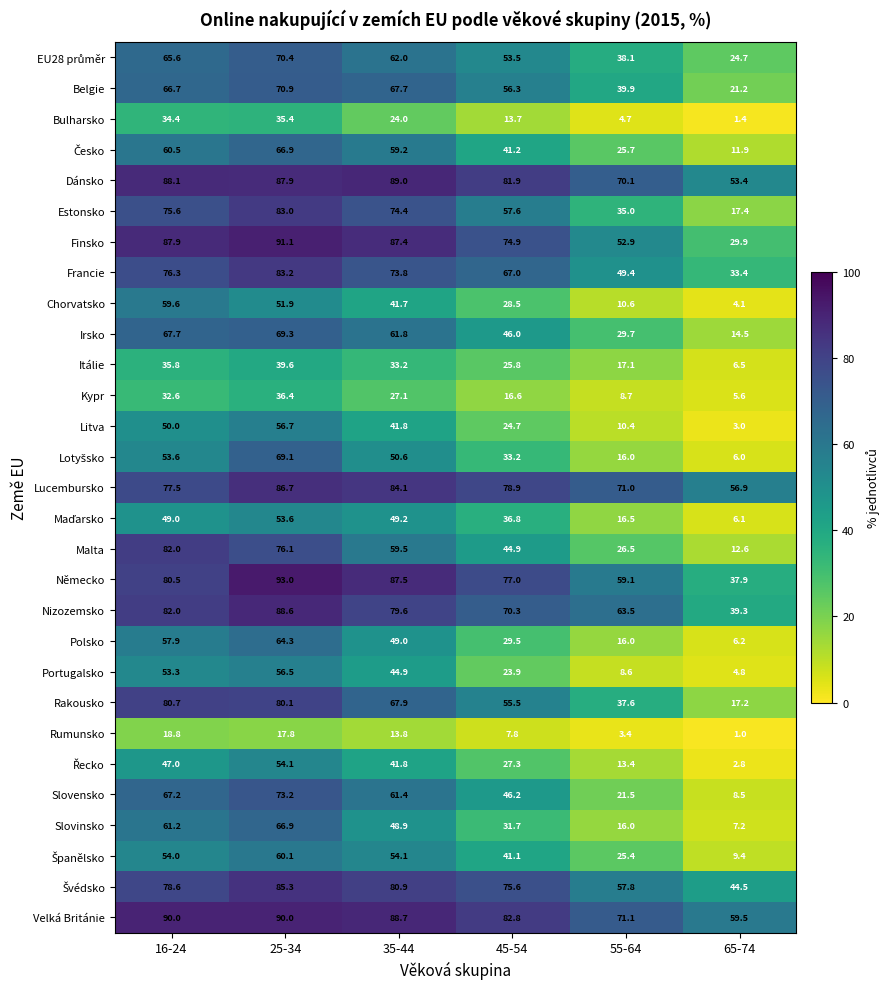

What is the total value across all series at 16-24?

1834.1